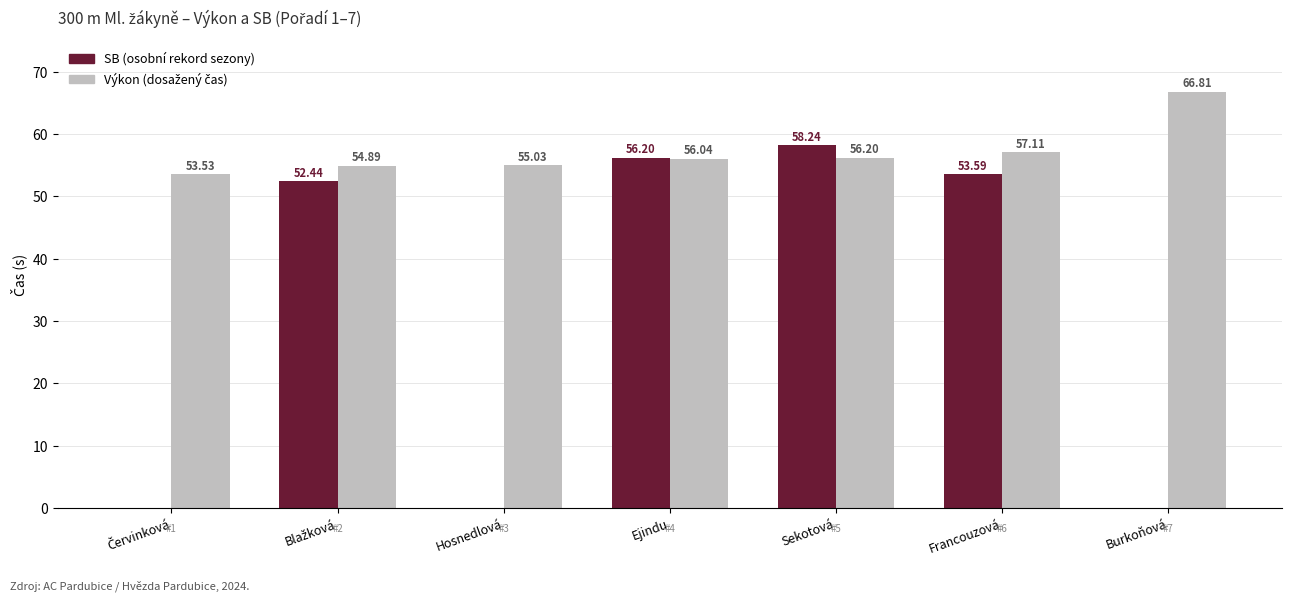

What is the total value across all series at Hosnedlová?

55.0